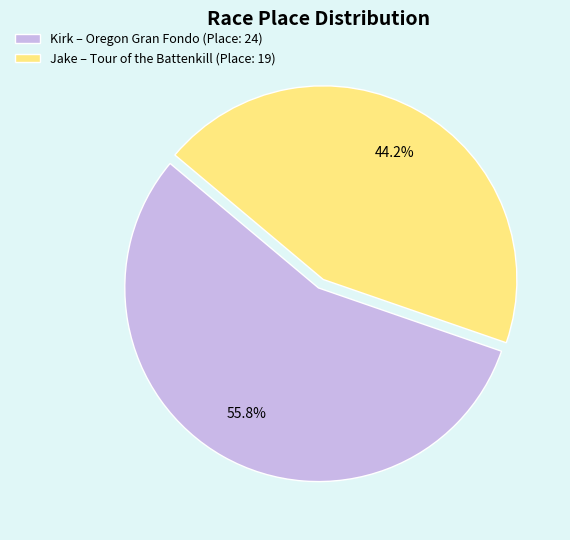

What is the total percentage of Jake – Tour of the Battenkill (Place: 19) and Kirk – Oregon Gran Fondo (Place: 24)?

100.0%